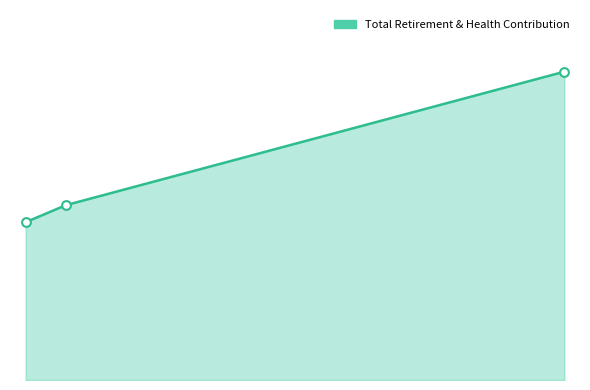

What is the ratio of the value at Assistant General Mgr. Operations to the value at Senior Admin Analyst - Nr?

1.8